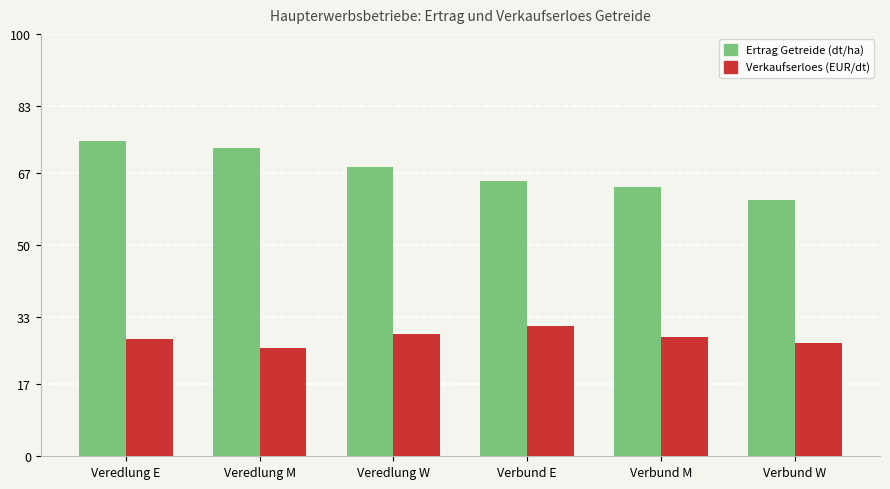

What is the smallest value displayed?

25.6